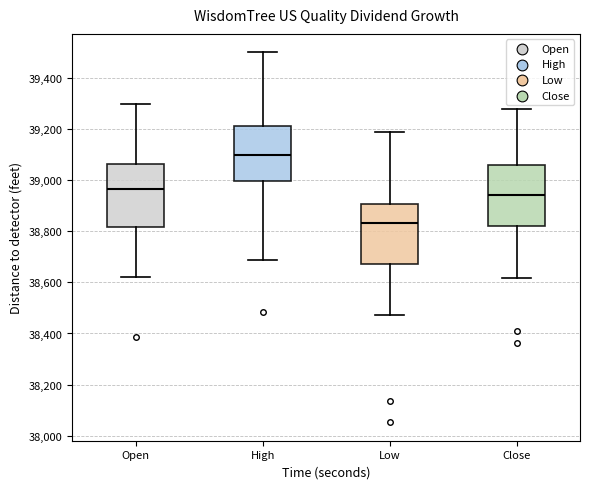

Where does the lower whisker of the box for High end on the y-axis? The values are not printed on the chart, so give them approximately, as read against the axis.

38680